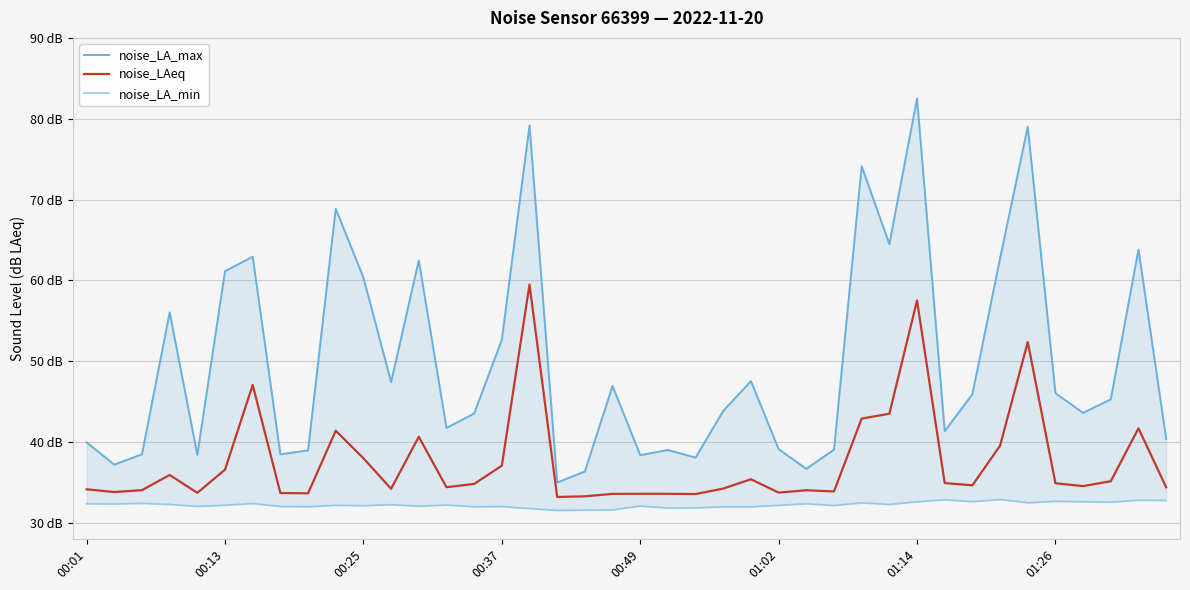

True or false: noise_LAeq and noise_LA_min cross at least once.

False